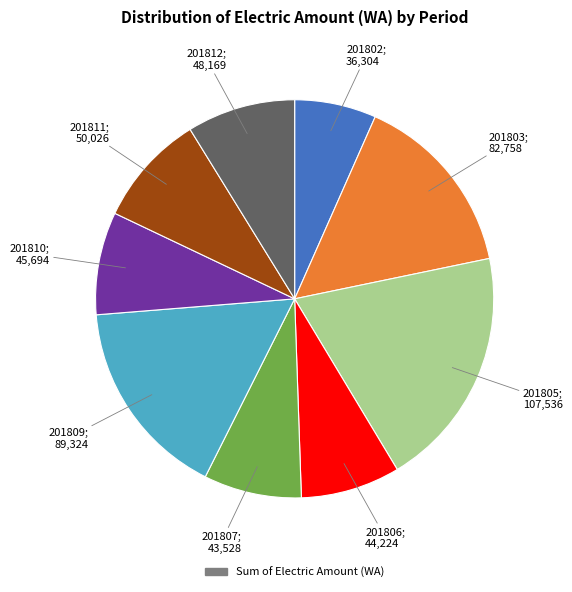

Is there a majority slice in this chart?

No